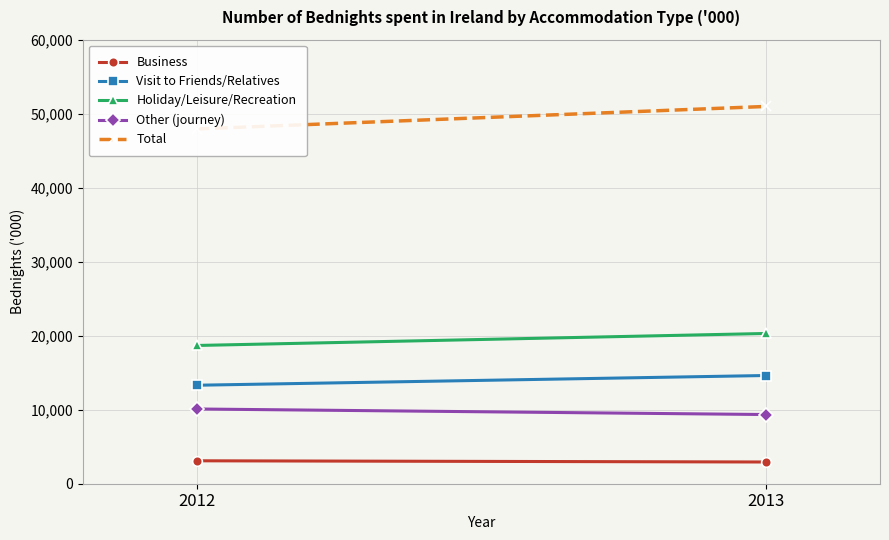

What is the difference between the Visit to Friends/Relatives values at 2012 and 2013?

1316